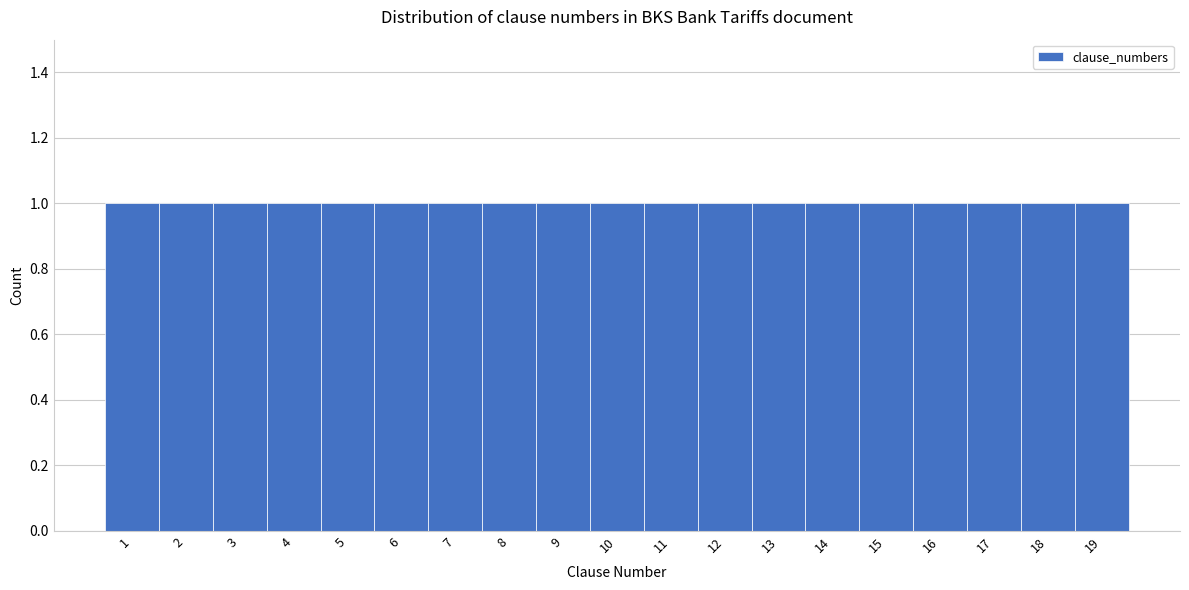

How tall is the bar that spans 3.5 to 4.5 on the x-axis? The values are not printed on the chart, so give them approximately, as read against the axis.

1